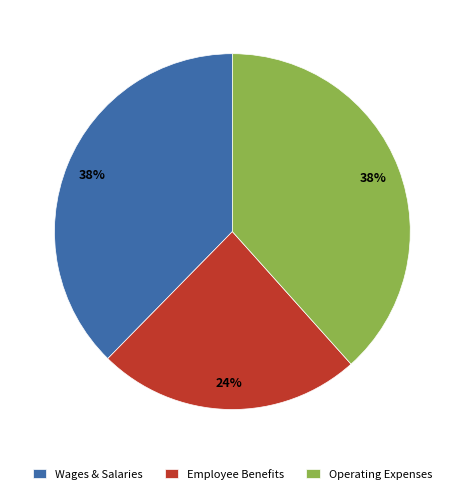

What is the smallest slice in the pie chart?

Employee Benefits